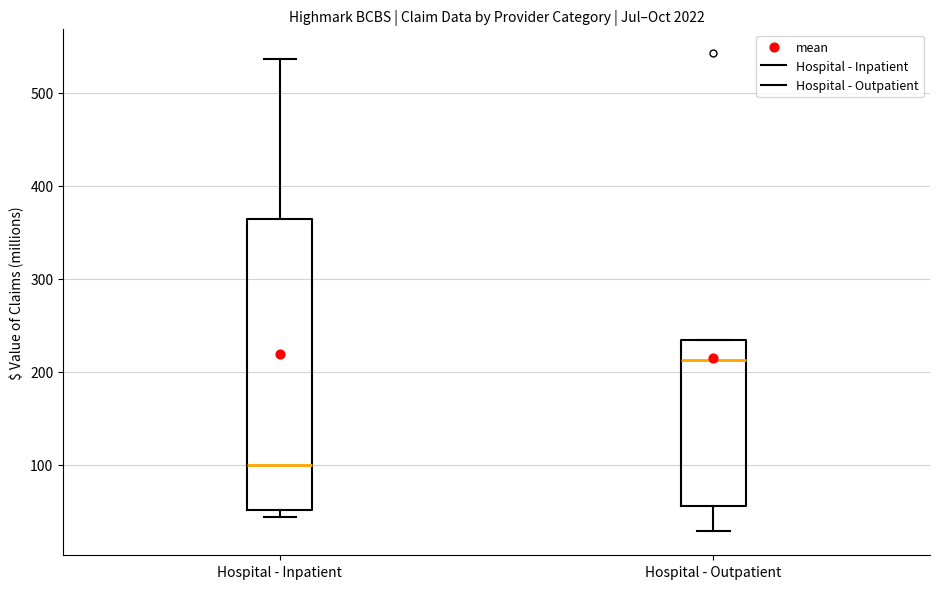

Where is the upper edge of the box for Hospital - Outpatient on the y-axis? The values are not printed on the chart, so give them approximately, as read against the axis.

230